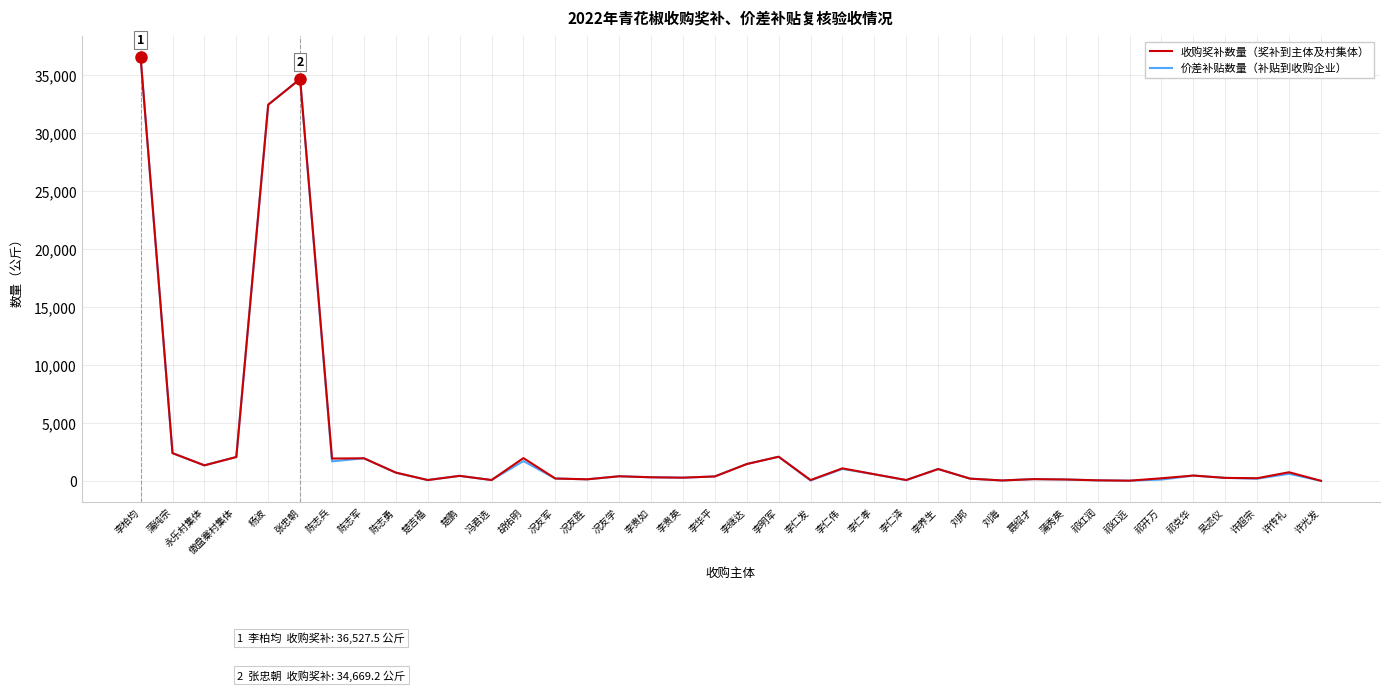

What is the lowest value of the 收购奖补数量（奖补到主体及村集体） series?

3.5